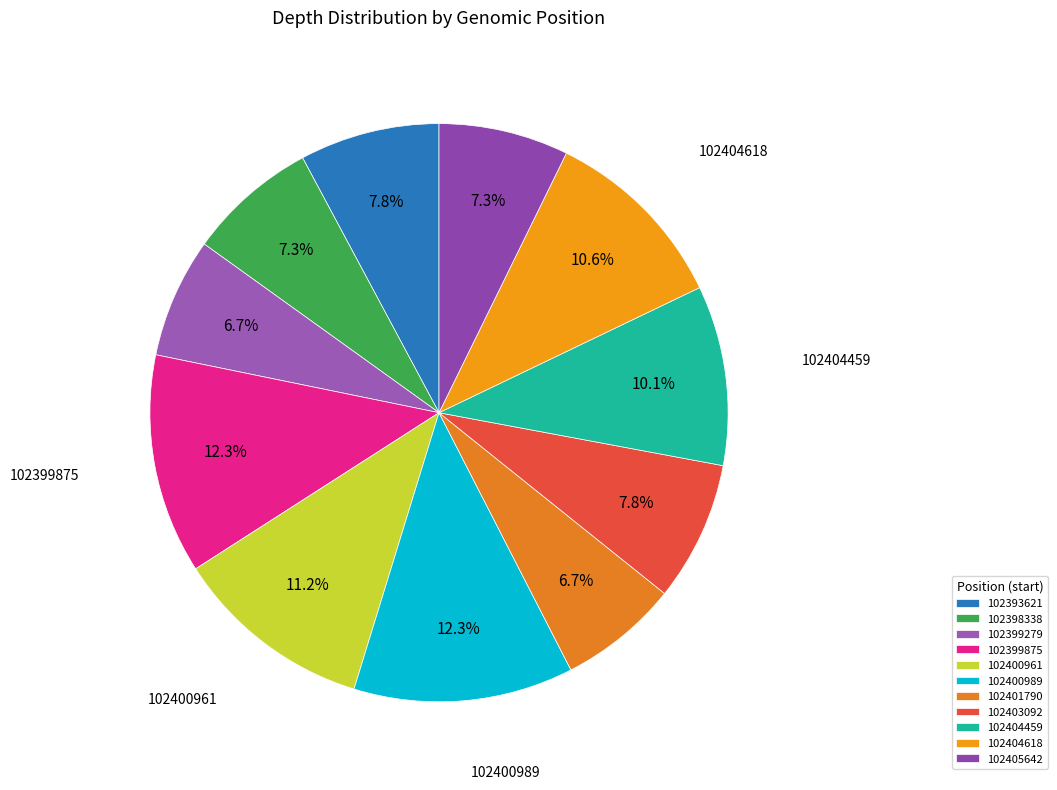

How many slices are in this pie chart?

11